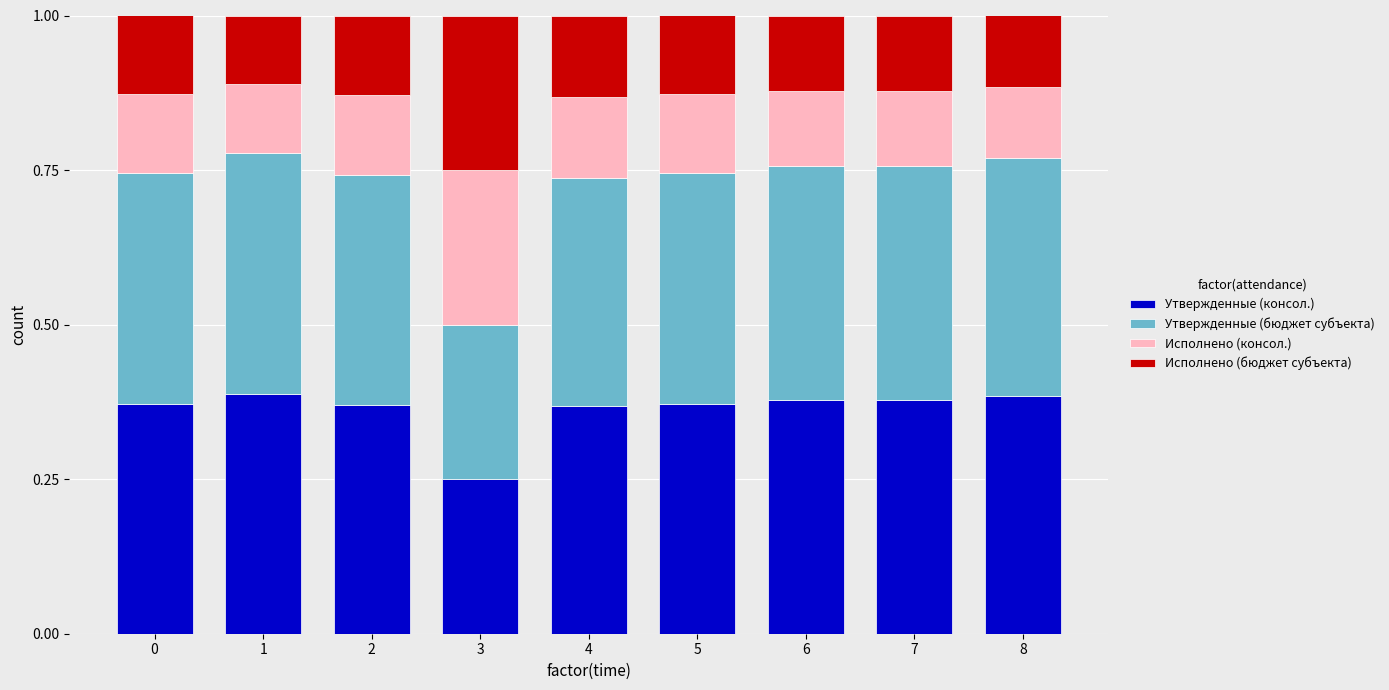

The Утвержденные (консол.) series shows 0.4 at 3. True or false?

False